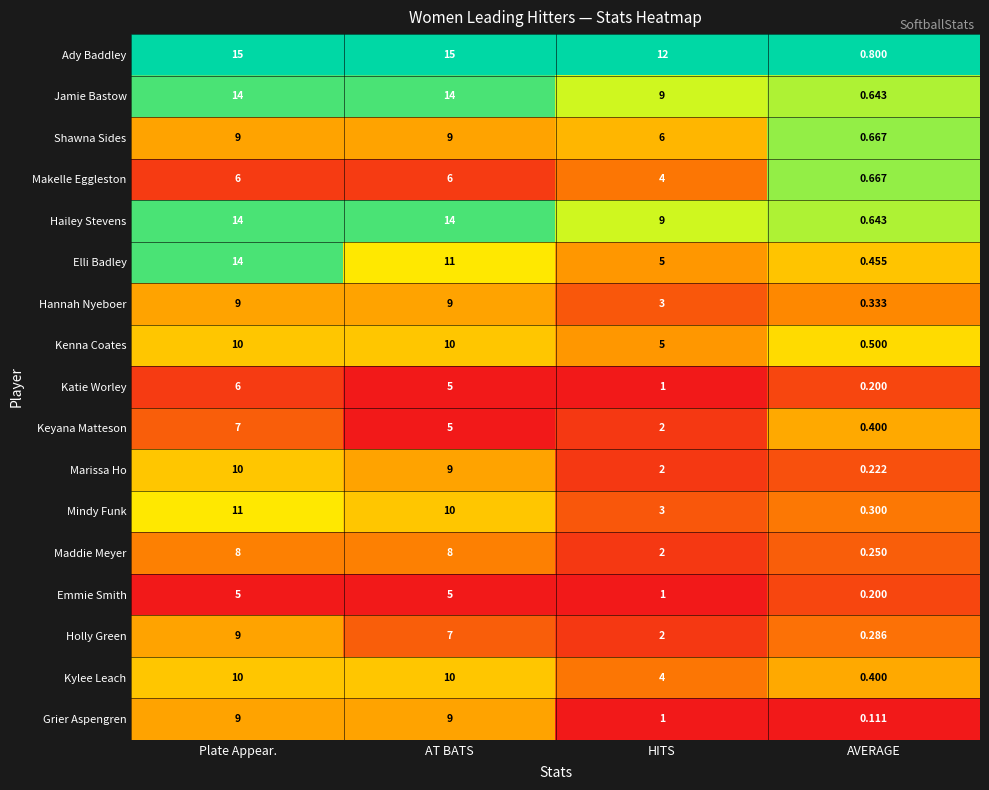

Which series has the largest range (max minus min)?

Ady Baddley